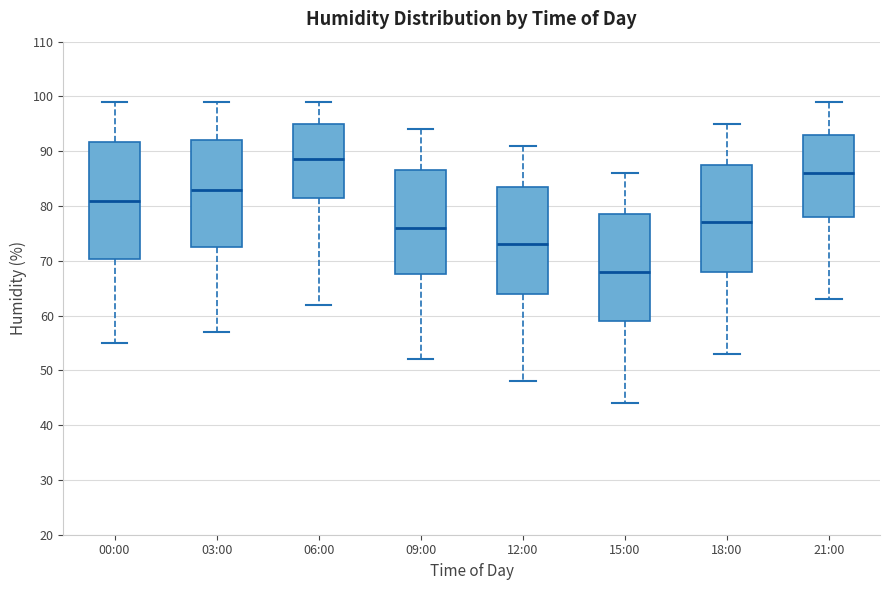

Which box's median line is the lowest?

15:00